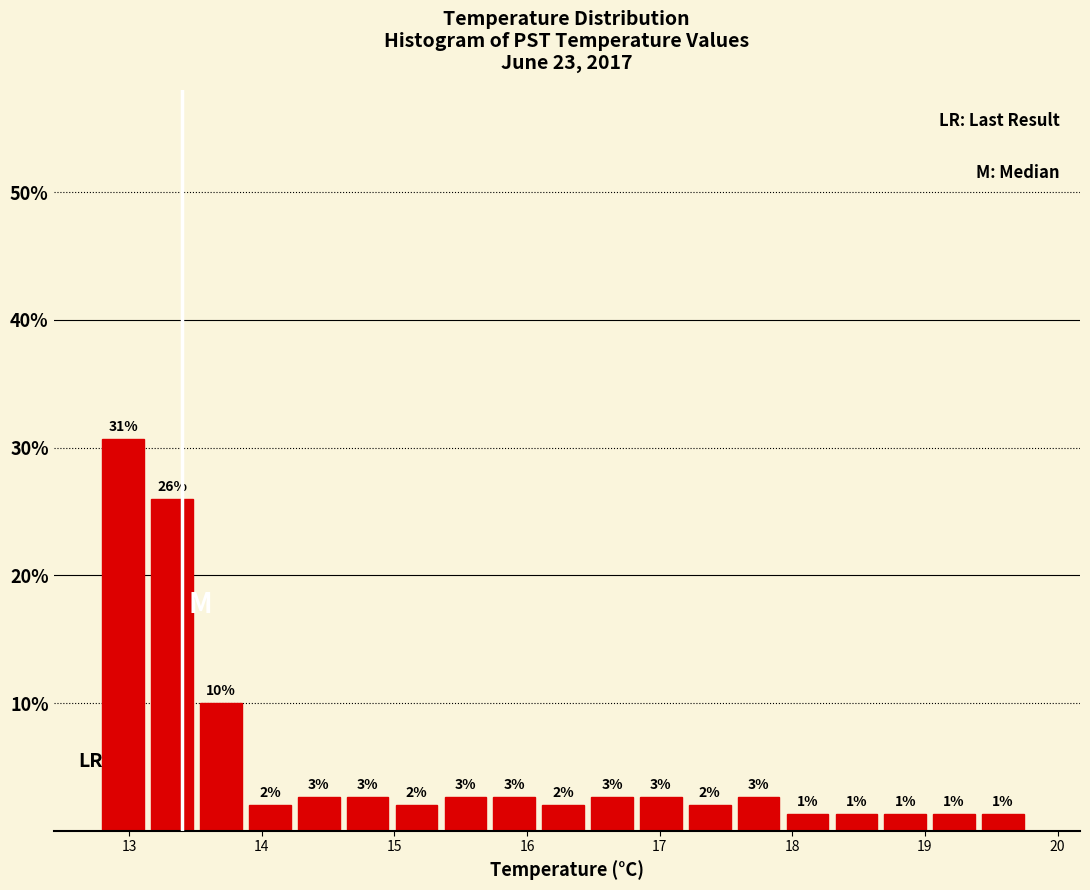

Read against the x-axis, roughly where is the centre of the tallest bar?

13.0